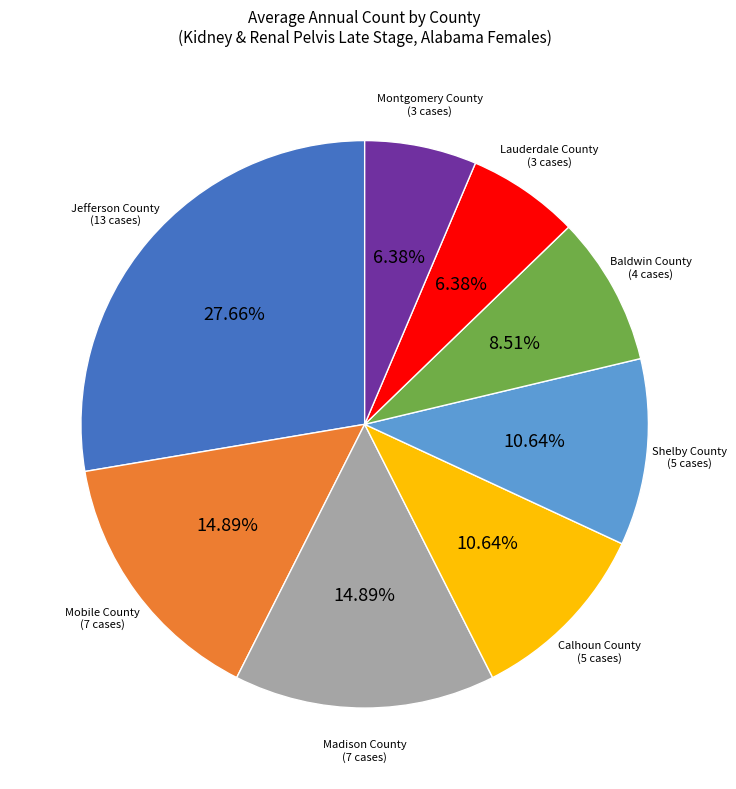

Is there a majority slice in this chart?

No